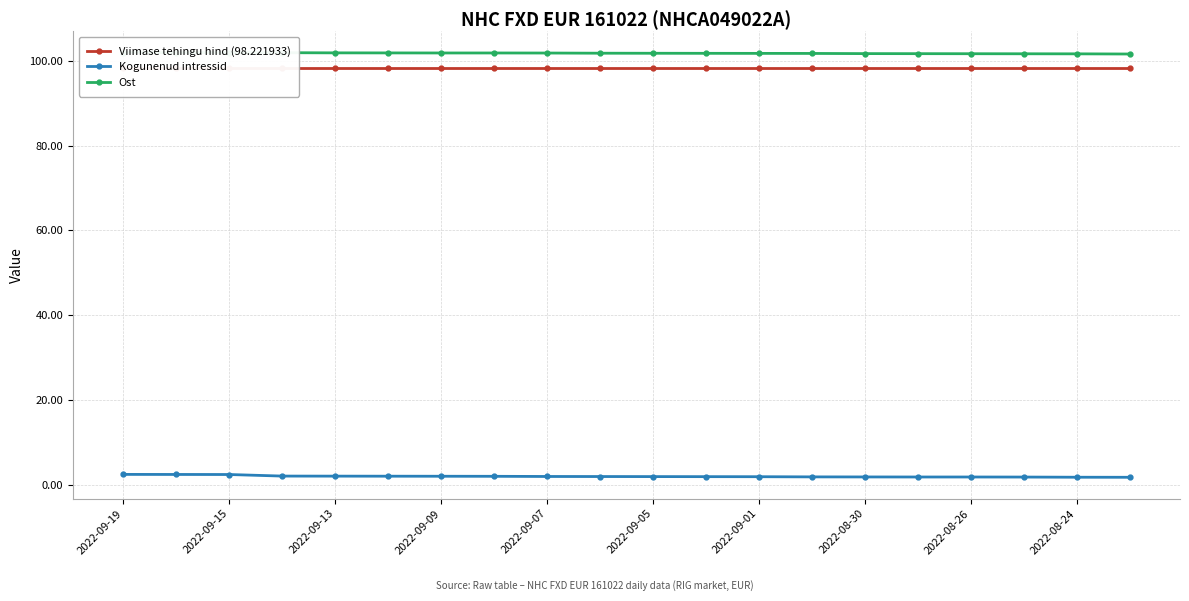

What is the highest value of the Kogunenud intressid series?

2.4